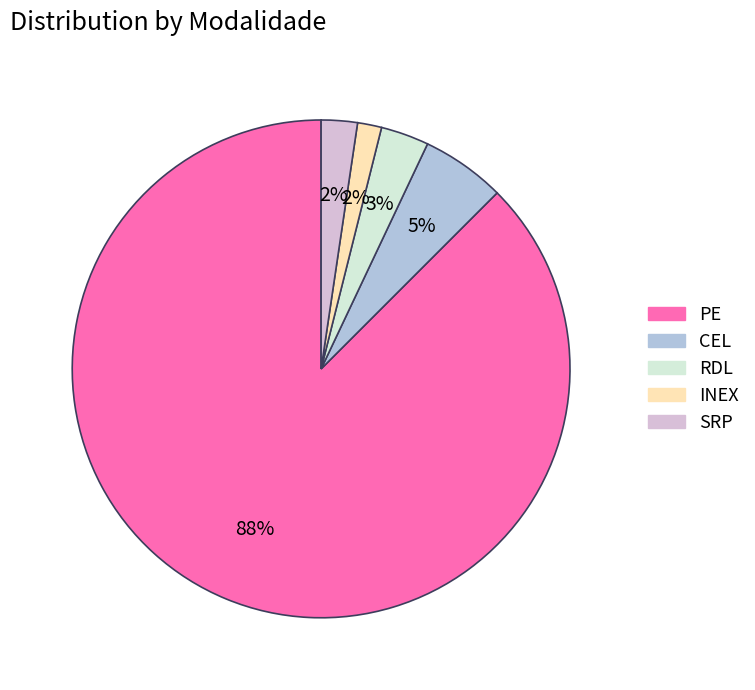

To the nearest percent, what is the difference between the largest and smallest slice percentages?

86%